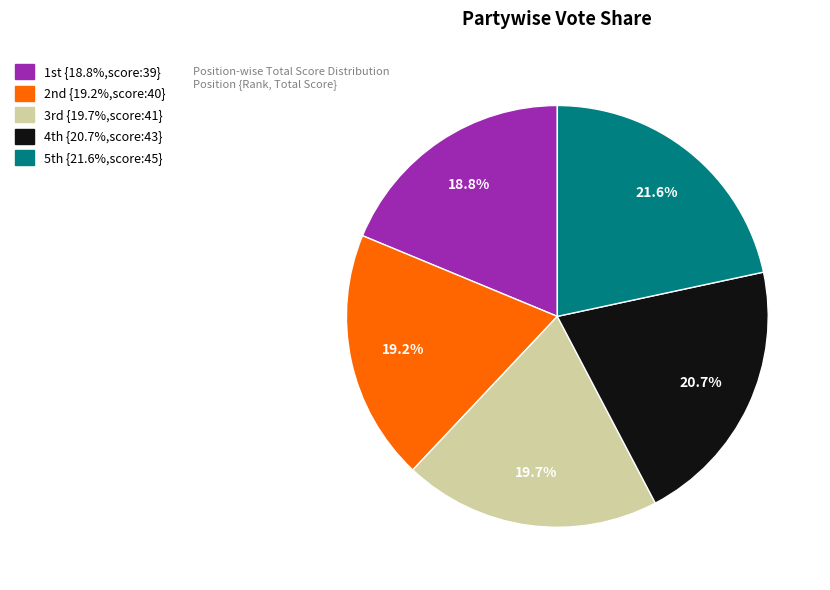

Is there any slice that represents more than half of the pie?

No